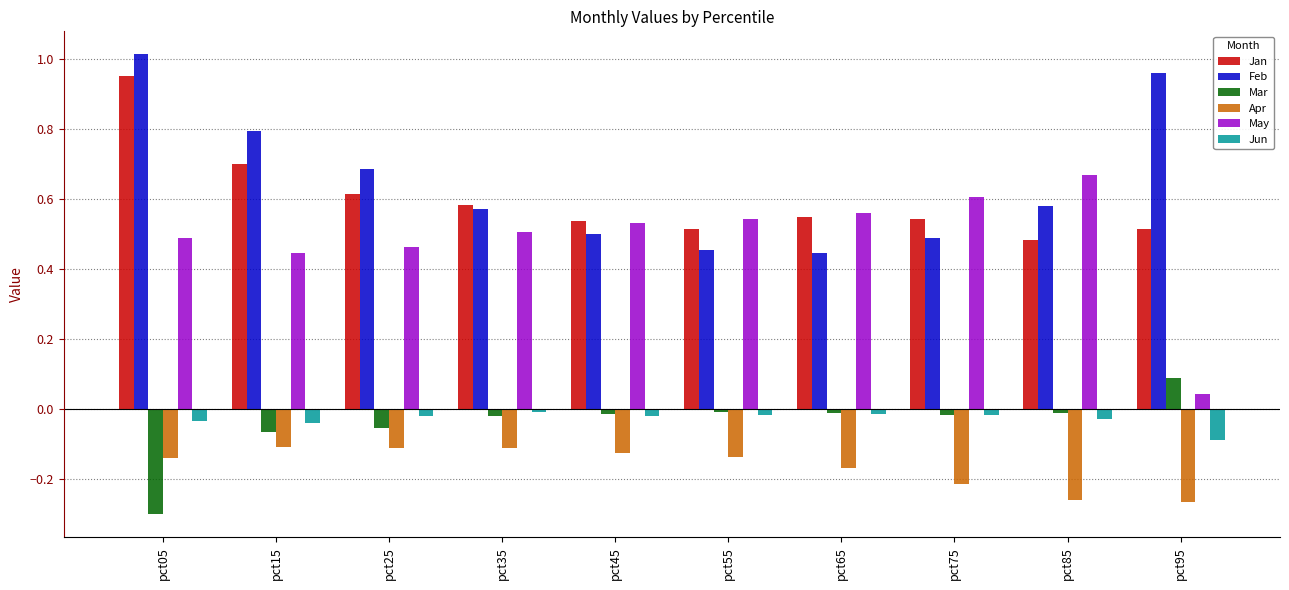

Rank the series by their maximum value, from lowest to highest.

Apr, Jun, Mar, May, Jan, Feb